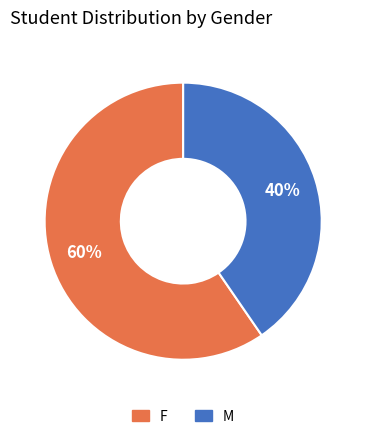

What is the largest slice in the pie chart?

F